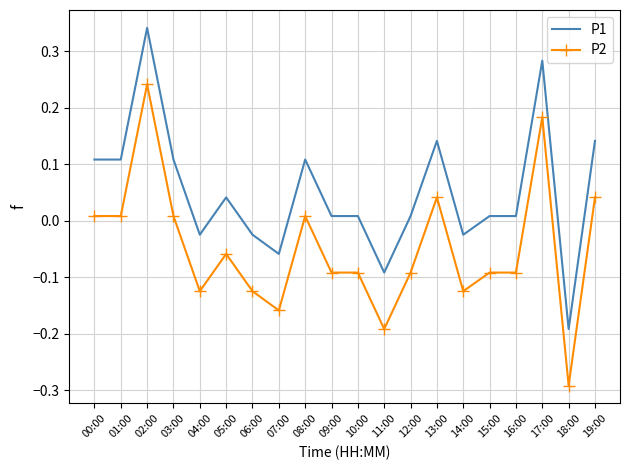

Which category has the highest value in the P1 series?

02:00